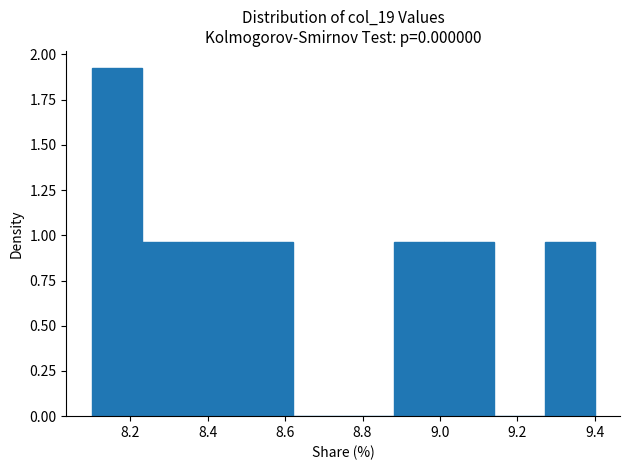

Which range on the x-axis has the tallest bar?

8.10 to 8.23